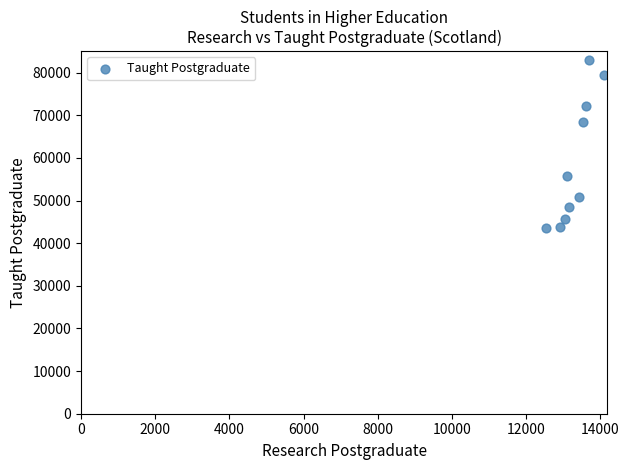

What Y value in the scatter plot is closest to 63370?

68375